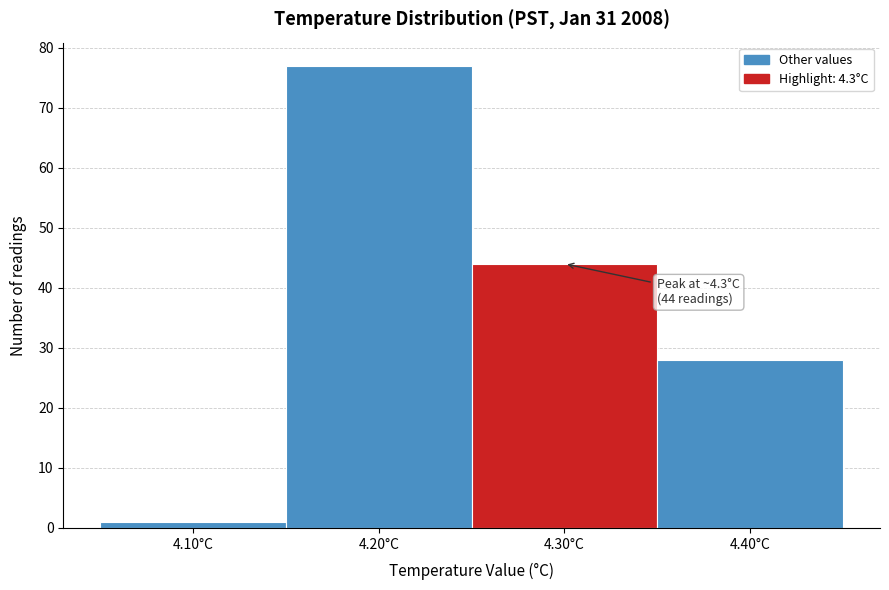

Which range on the x-axis has the tallest bar?

4.15 to 4.25